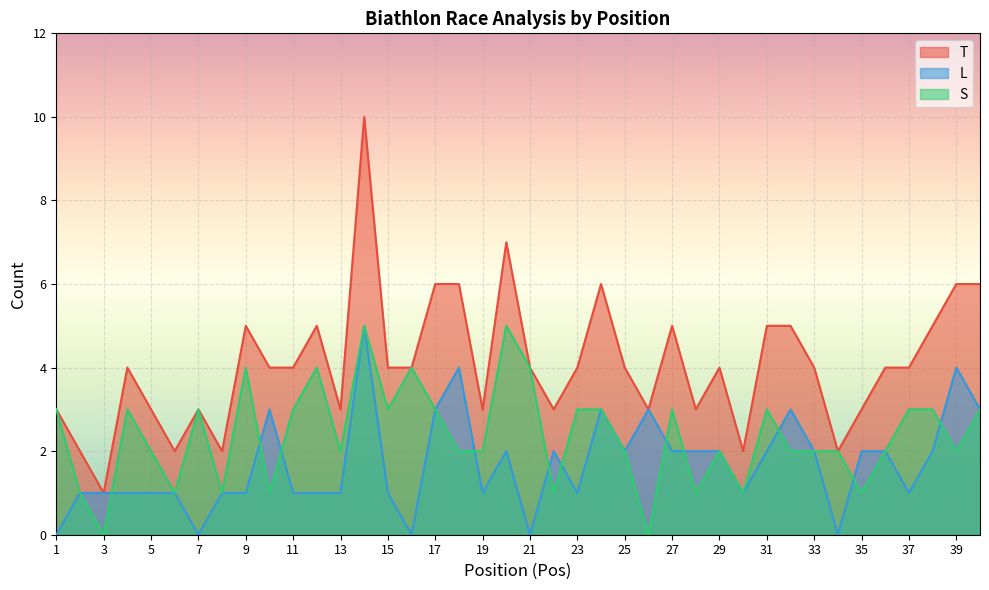

Which series changed the most between 20 and 33?

T